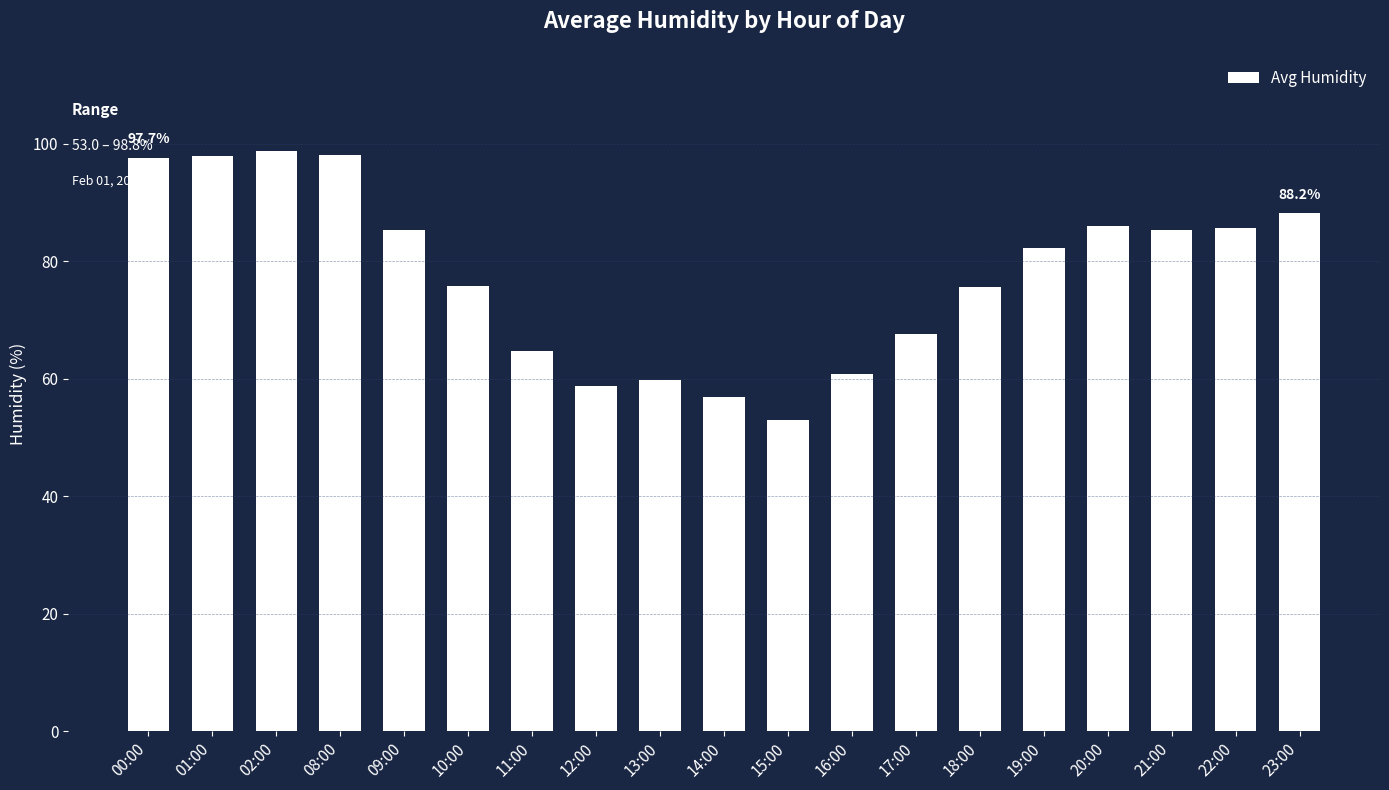

What is the sum of all values?

1478.7